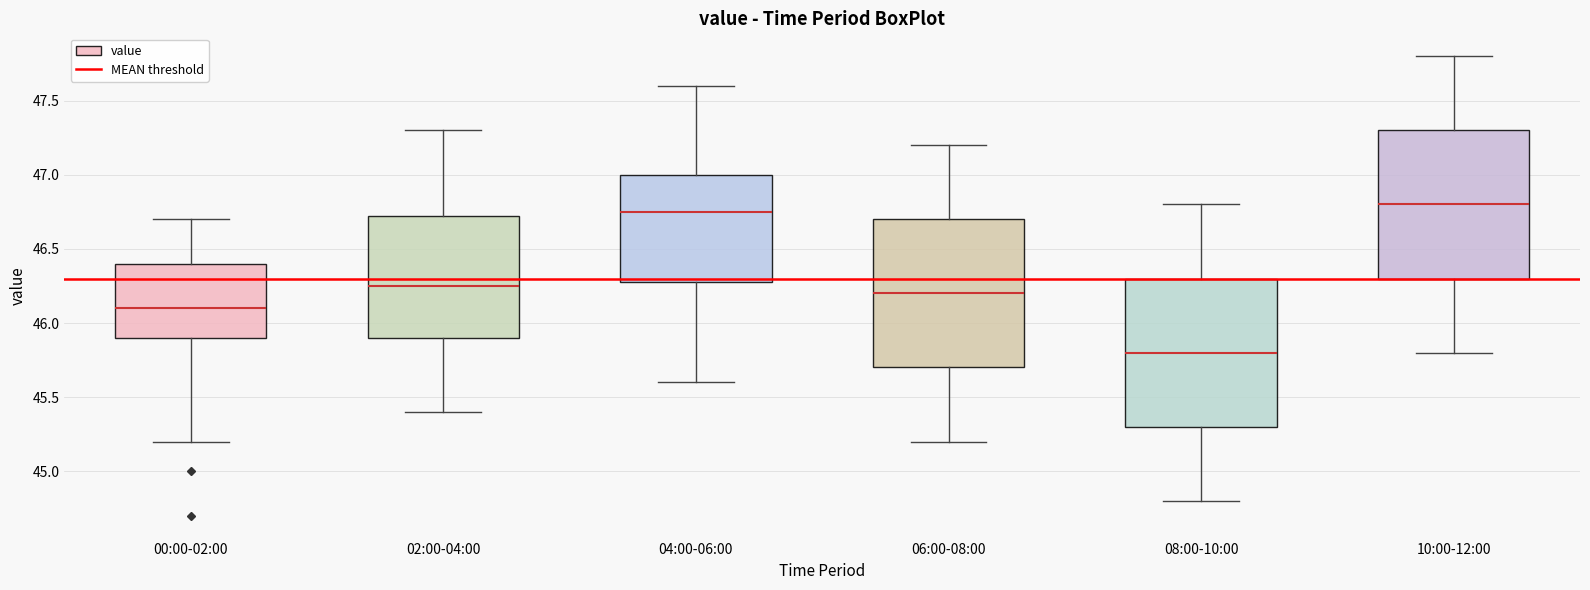

Reading left to right, read every box against the y-axis: the position of its median line, the range the box covers, and the ends of its whiskers. The values are not printed on the chart, so give them approximately, as read against the axis.

00:00-02:00: median 46.10, box 45.90 to 46.40, whiskers 45.20 to 46.70
02:00-04:00: median 46.25, box 45.90 to 46.75, whiskers 45.40 to 47.30
04:00-06:00: median 46.75, box 46.30 to 47.00, whiskers 45.60 to 47.60
06:00-08:00: median 46.20, box 45.70 to 46.70, whiskers 45.20 to 47.20
08:00-10:00: median 45.80, box 45.30 to 46.30, whiskers 44.80 to 46.80
10:00-12:00: median 46.80, box 46.30 to 47.30, whiskers 45.80 to 47.80